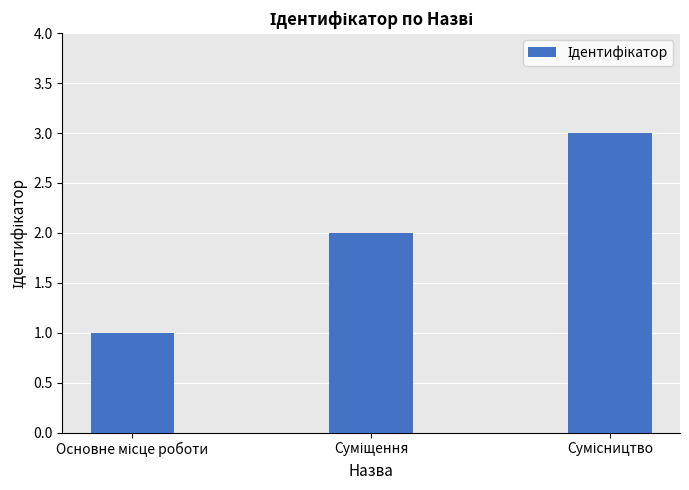

What is the maximum value shown in the chart?

3